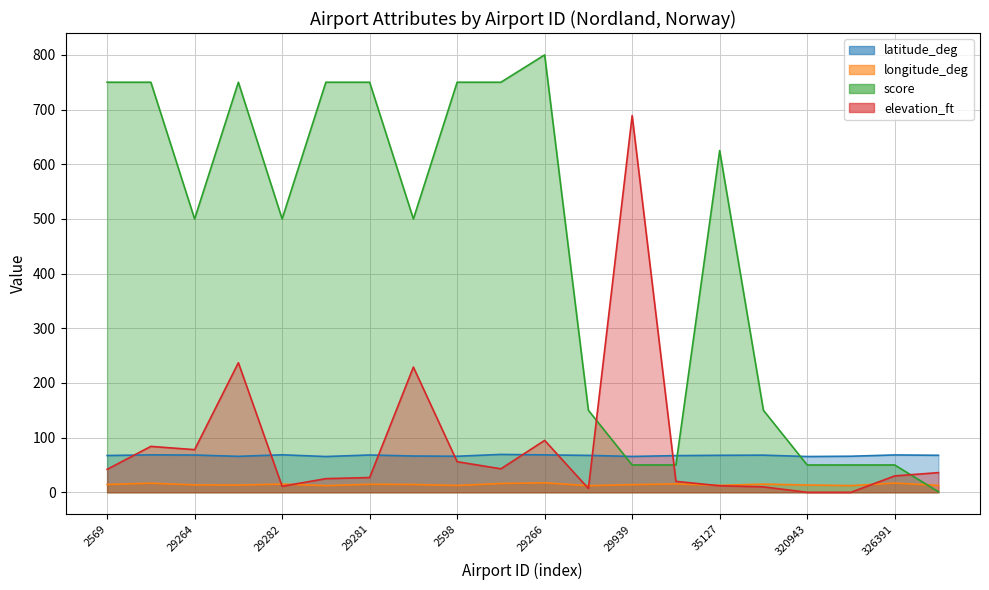

At how many categories does at least one series exceed 798?

1